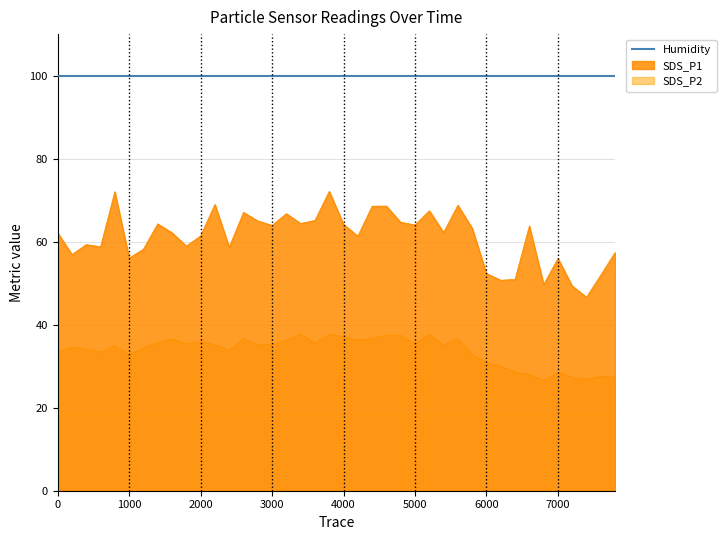

True or false: SDS_P2 and SDS_P1 intersect in this chart.

False